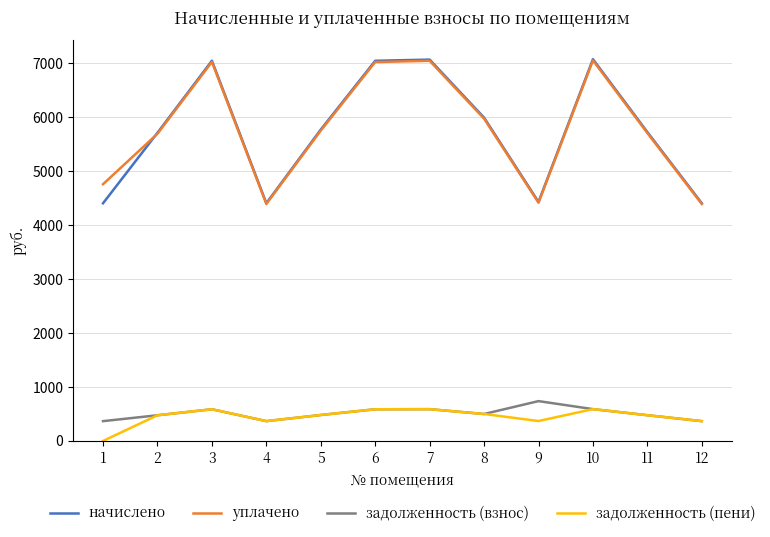

How many values in the уплачено series exceed 5755?

6